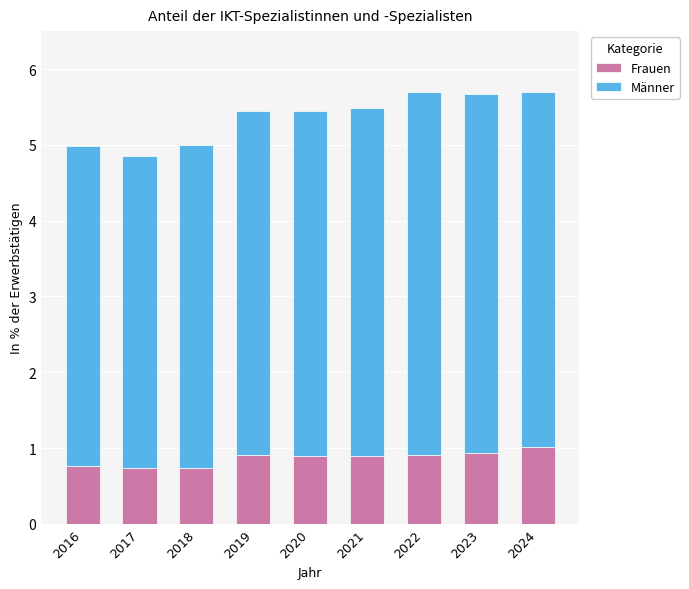

The Frauen series shows 0.7 at 2017. True or false?

True